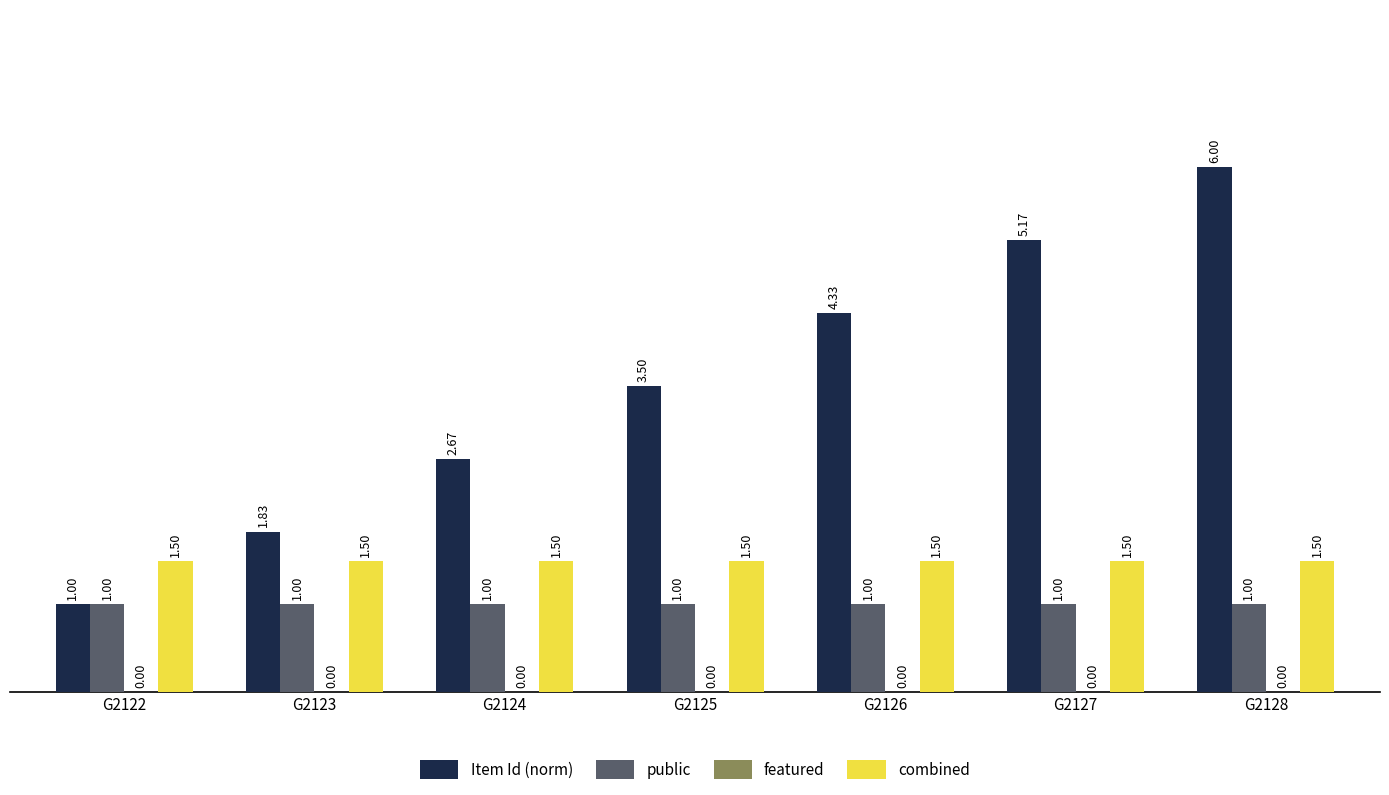

What is the spread (max minus min) of values at G2126?

3.3